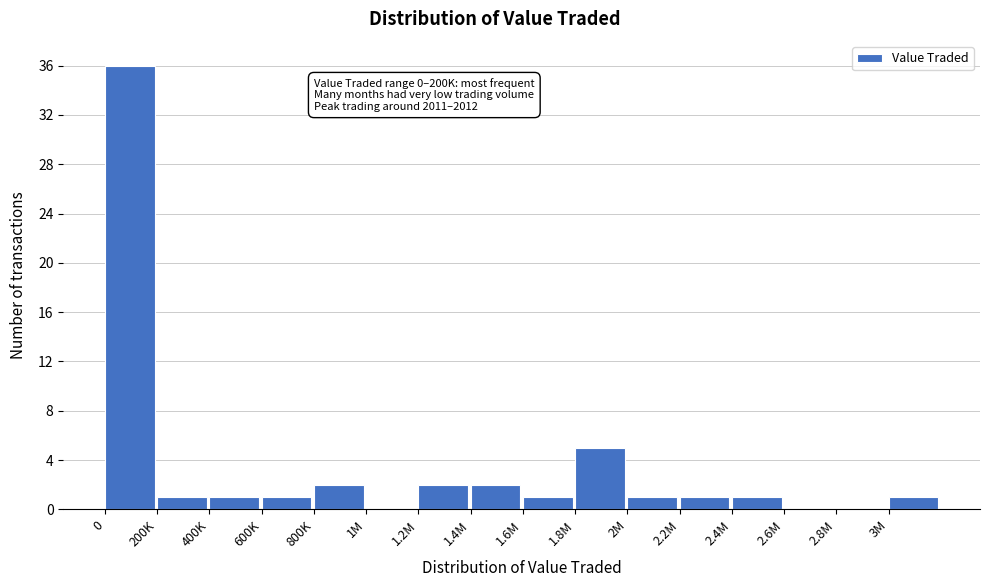

Reading right to left, what are all the values shown in this chart?

3M=1	2.8M=0	2.6M=0	2.4M=1	2.2M=1	2M=1	1.8M=5	1.6M=1	1.4M=2	1.2M=2	1M=0	800K=2	600K=1	400K=1	200K=1	0=36